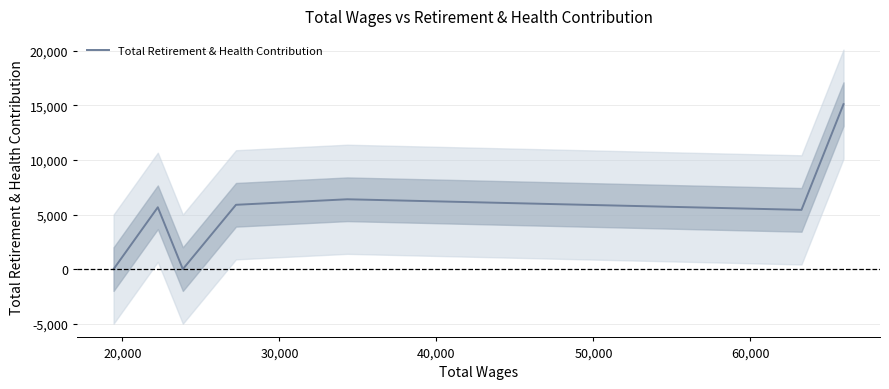

How many categories are shown in the chart?

7